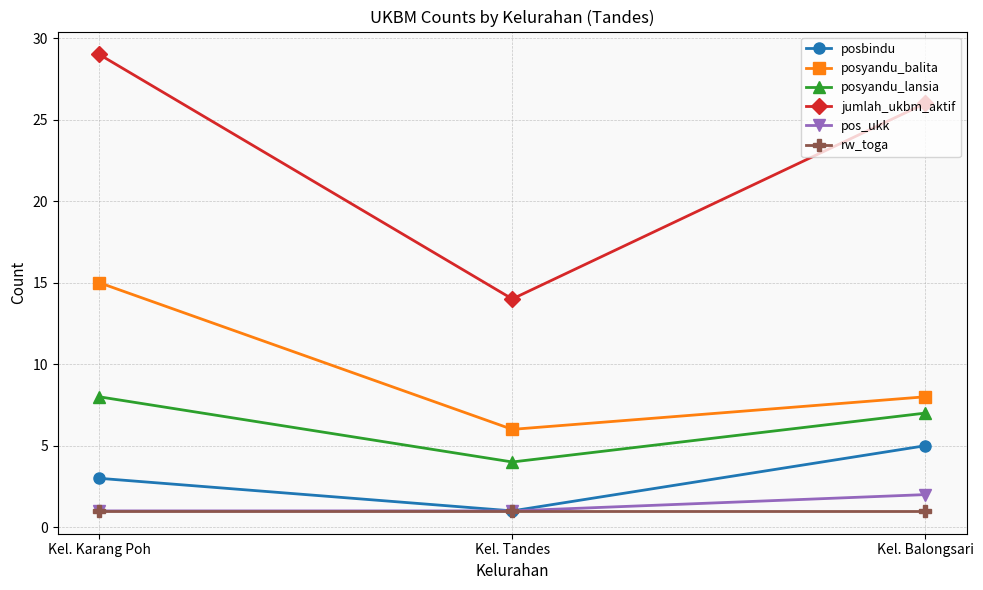

Is the value of jumlah_ukbm_aktif at Kel. Karang Poh greater than the value of posbindu at Kel. Tandes?

Yes